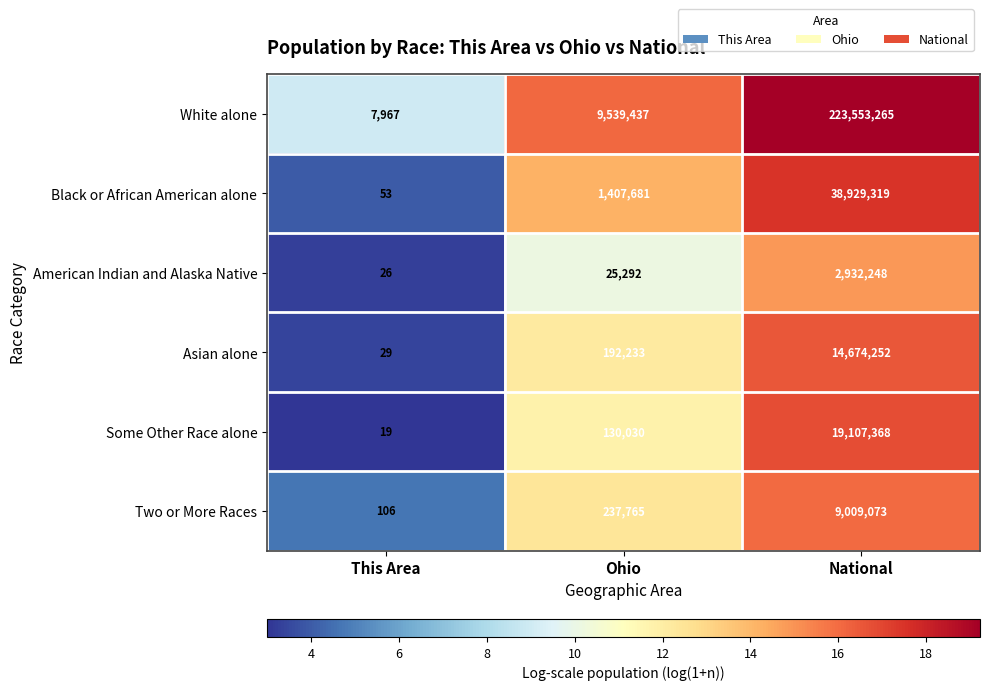

What is the sum of all Two or More Races values?

9246944